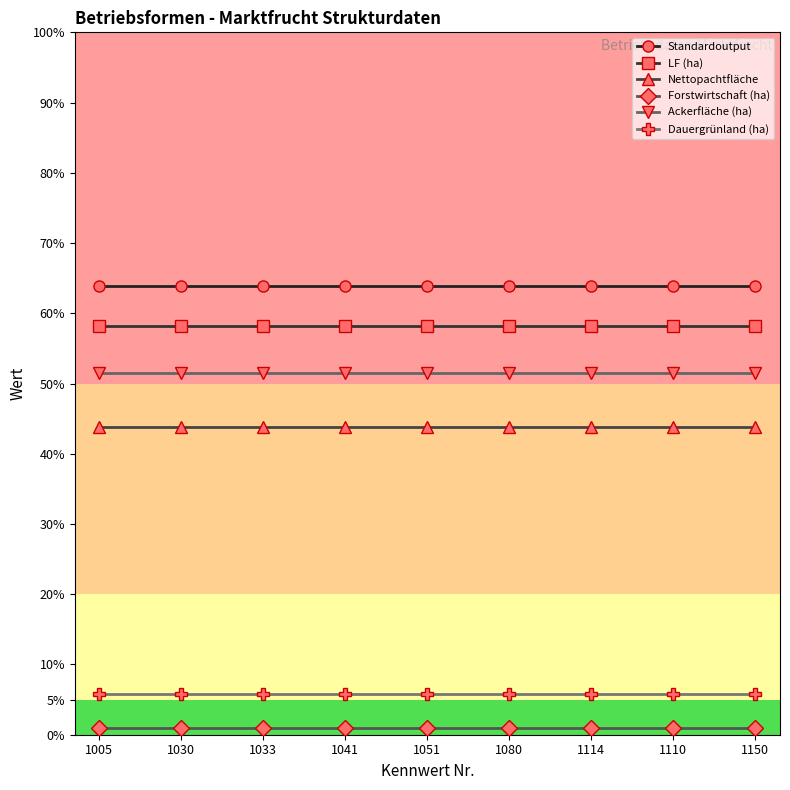

True or false: LF (ha) and Ackerfläche (ha) cross at least once.

False